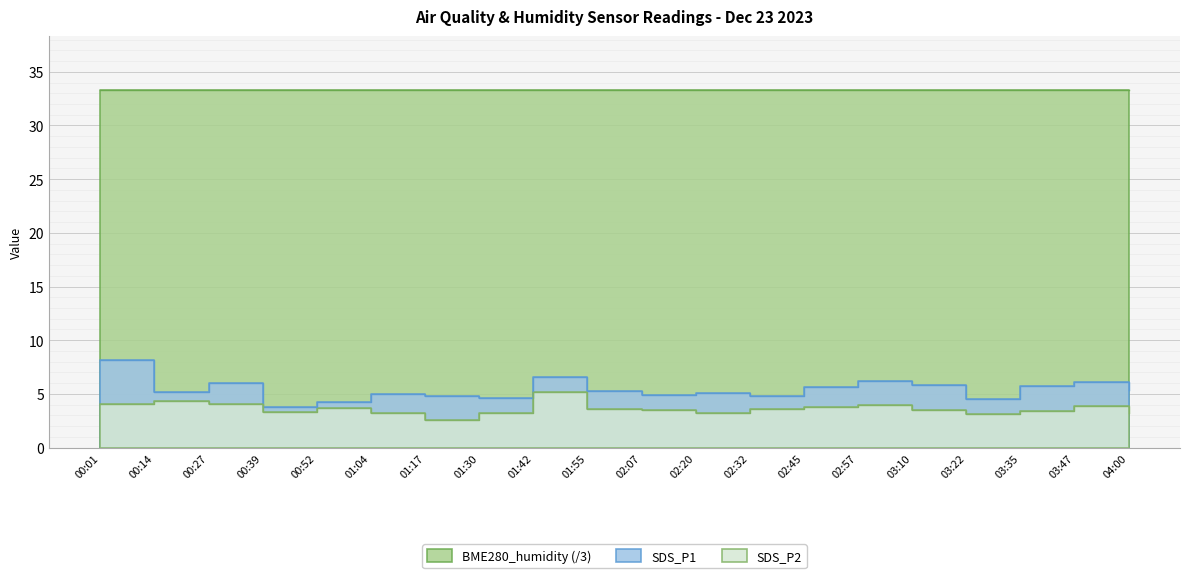

Reading left to right, list all the values displayed in this chart.

SDS_P1: 00:01=8.2	00:14=5.2	00:27=6.0	00:39=3.8	00:52=4.2	01:04=5.0	01:17=4.8	01:30=4.6	01:42=6.6	01:55=5.3	02:07=4.9	02:20=5.1	02:32=4.8	02:45=5.6	02:57=6.2	03:10=5.8	03:22=4.5	03:35=5.7	03:47=6.1	04:00=5.4
SDS_P2: 00:01=4.1	00:14=4.3	00:27=4.1	00:39=3.3	00:52=3.7	01:04=3.2	01:17=2.6	01:30=3.2	01:42=5.2	01:55=3.6	02:07=3.5	02:20=3.2	02:32=3.6	02:45=3.8	02:57=4.0	03:10=3.5	03:22=3.1	03:35=3.4	03:47=3.9	04:00=3.2